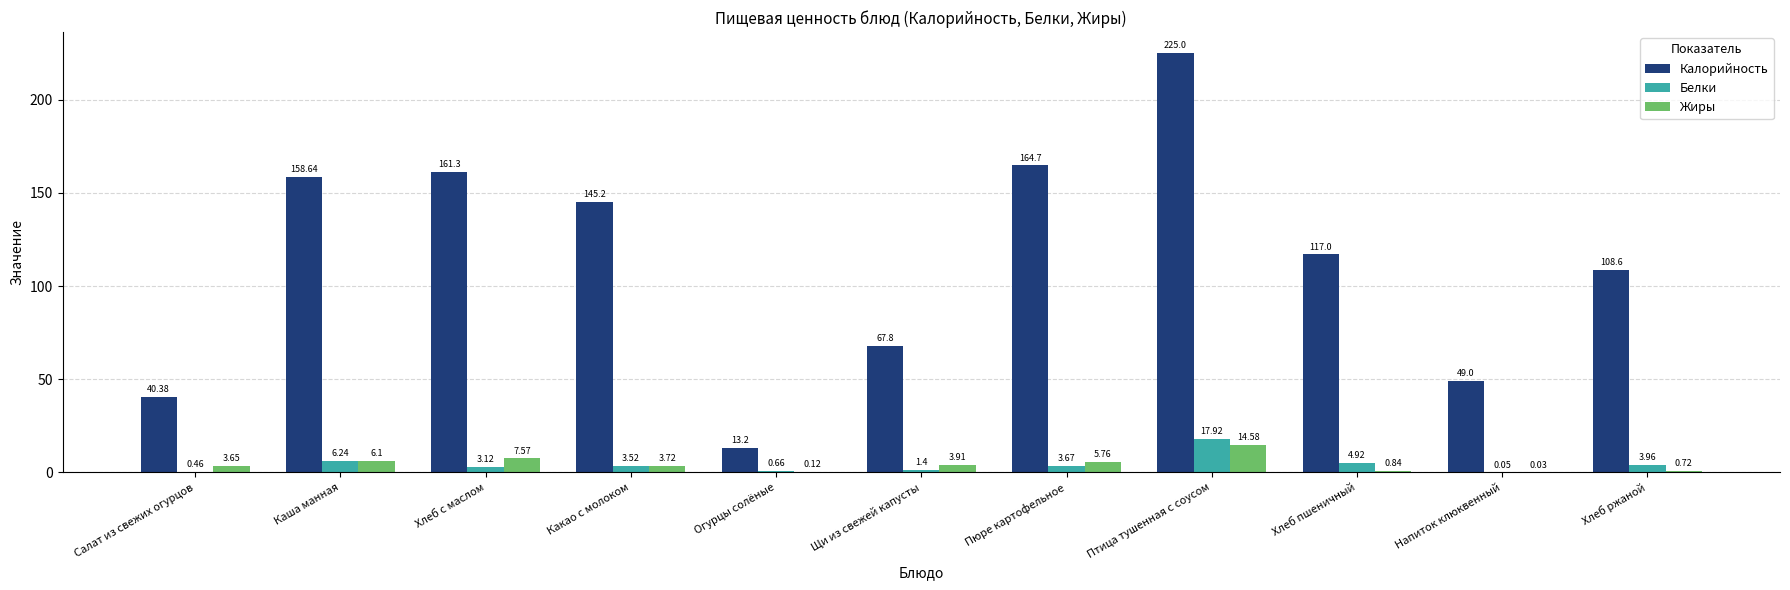

Which series changed the most between Каша манная and Хлеб ржаной?

Калорийность